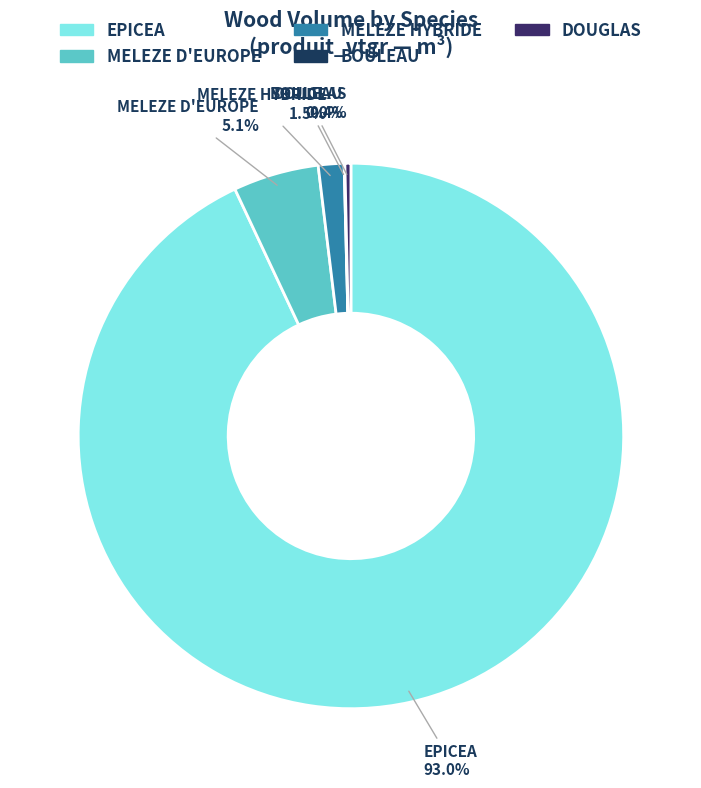

Which slice is the largest?

EPICEA